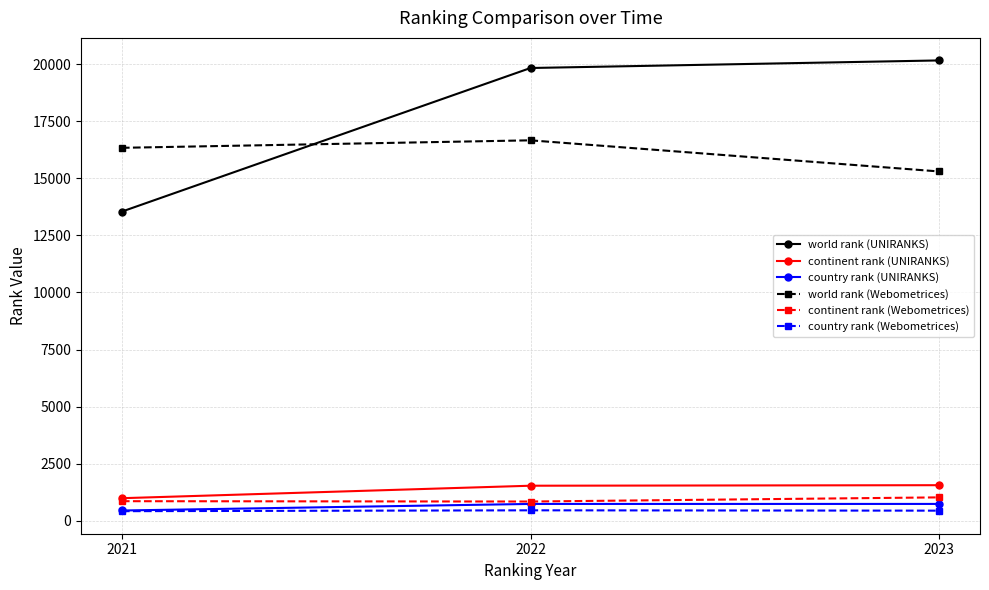

What is the value of the continent rank (UNIRANKS) point at the 3rd from the left?

1555